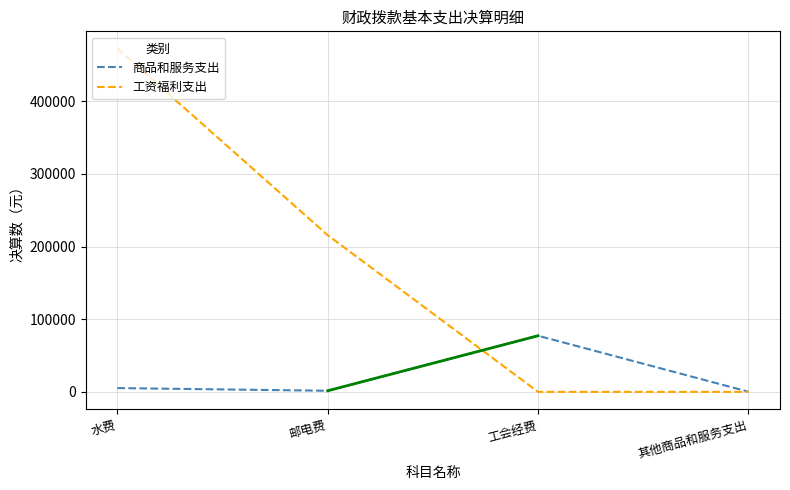

Where do 商品和服务支出 and 工资福利支出 first cross each other?

邮电费 and 工会经费